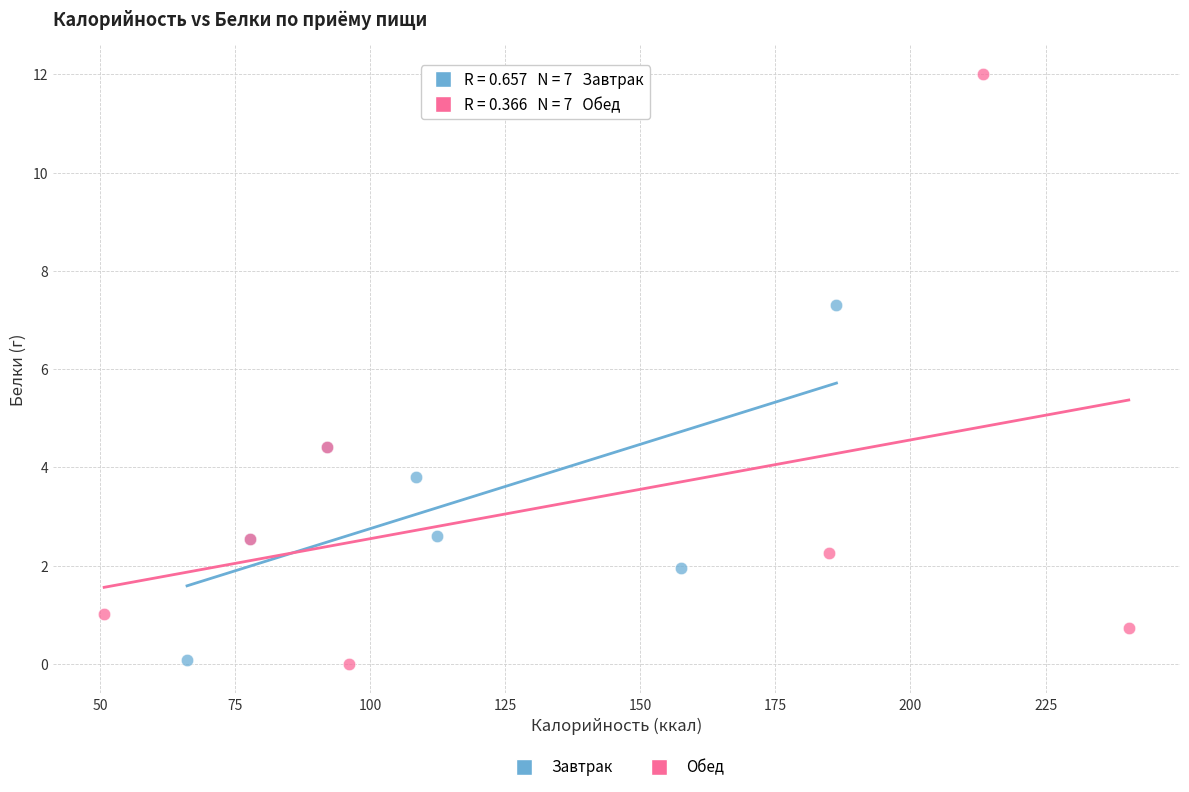

Which series contains the highest Y value?

Обед